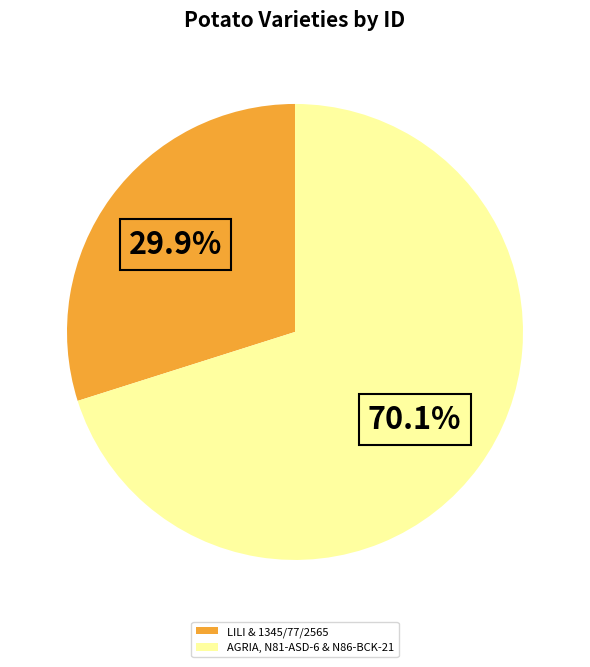

Which category has the smallest portion of the pie?

LILI & 1345/77/2565